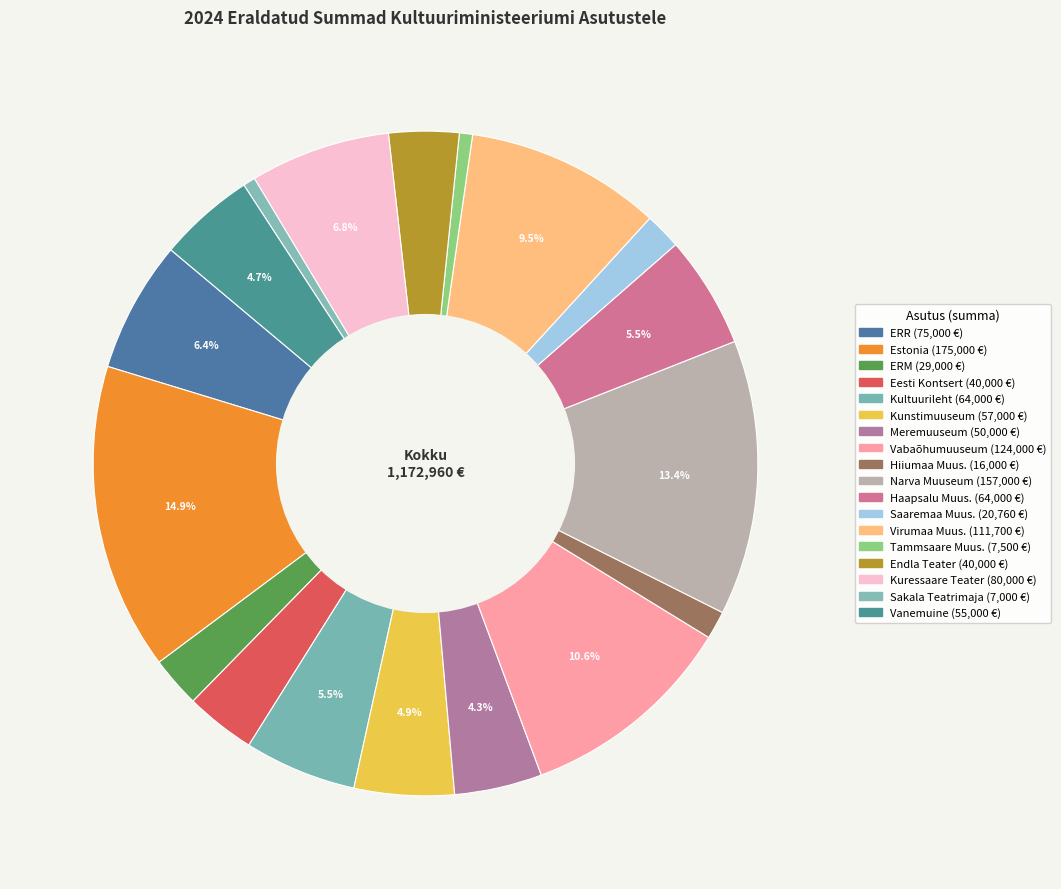

Count the number of slices in the pie.

18